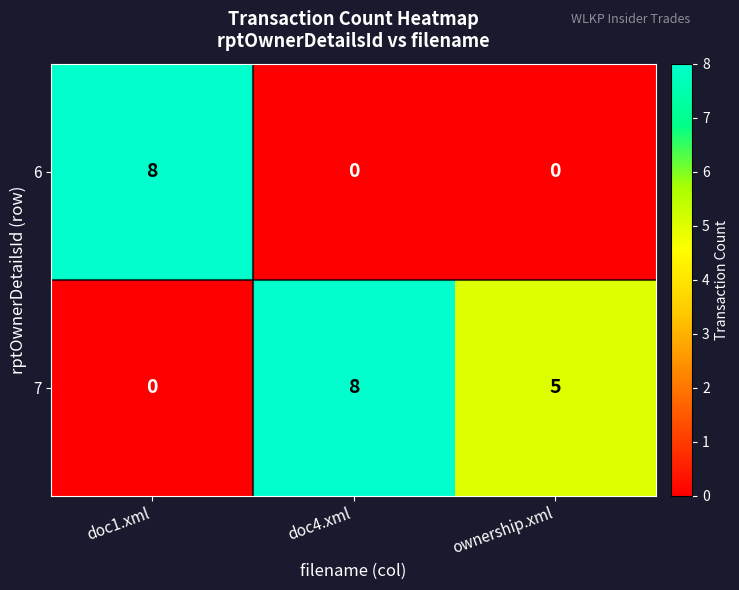

List the series in order of their overall mean, highest first.

7, 6